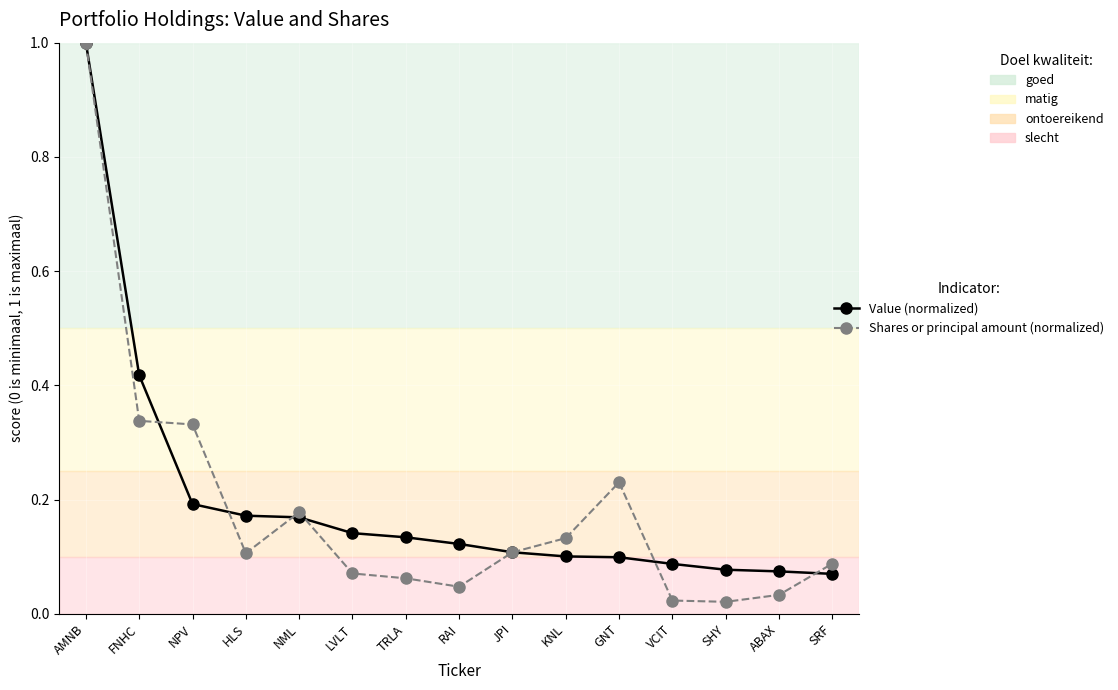

What is the maximum value for Value (normalized)?

1.0